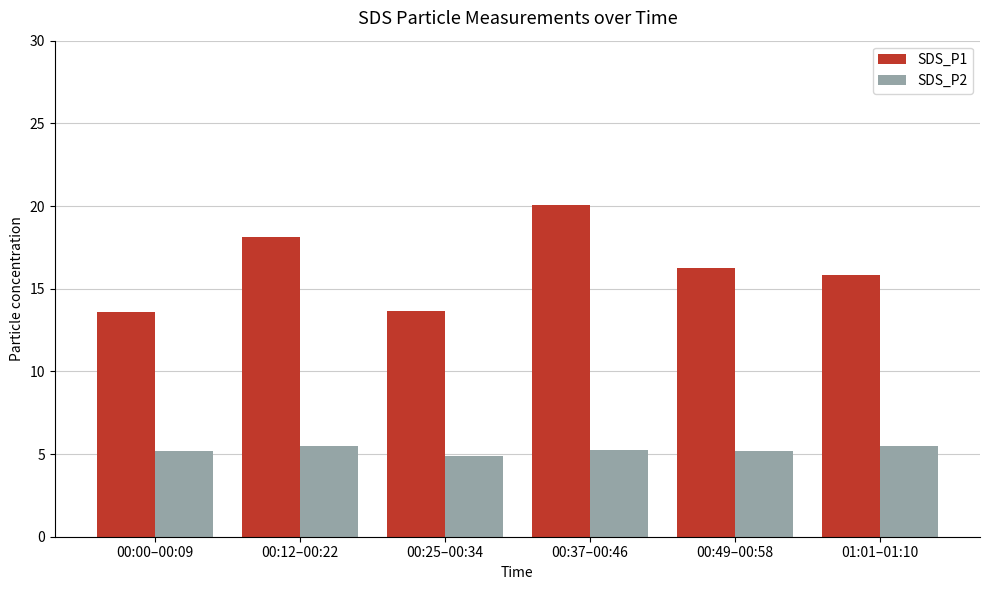

Reading left to right, transcribe all the data shown in this chart.

SDS_P1: 13.6	18.1	13.6	20.1	16.2	15.9
SDS_P2: 5.2	5.5	4.9	5.2	5.2	5.5